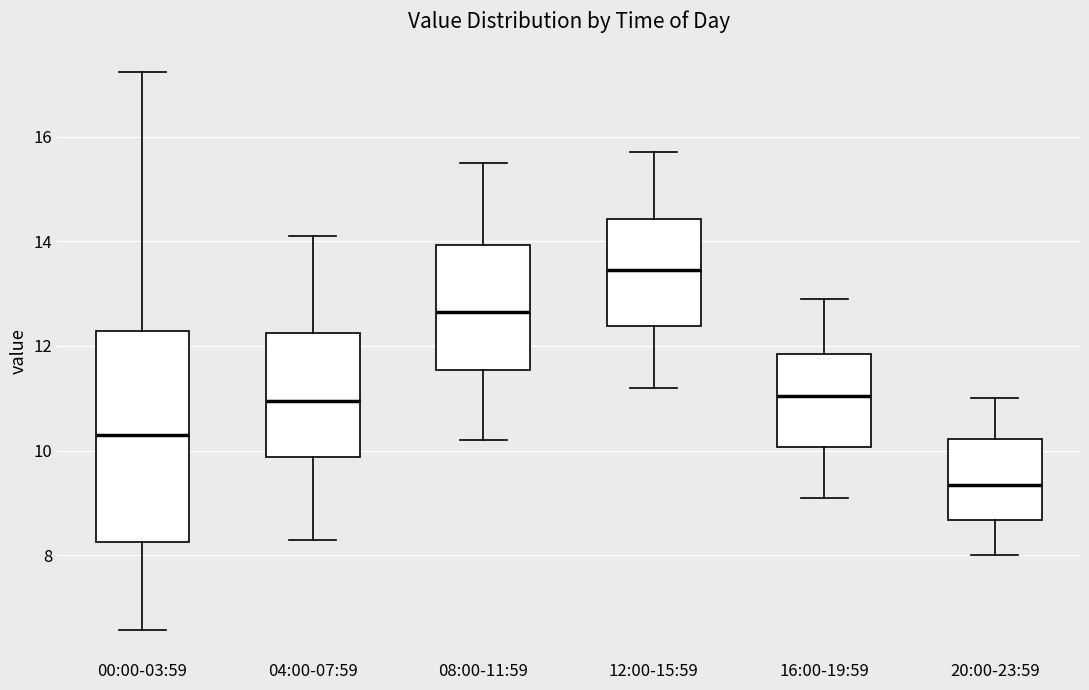

Which box has the highest median line?

12:00-15:59